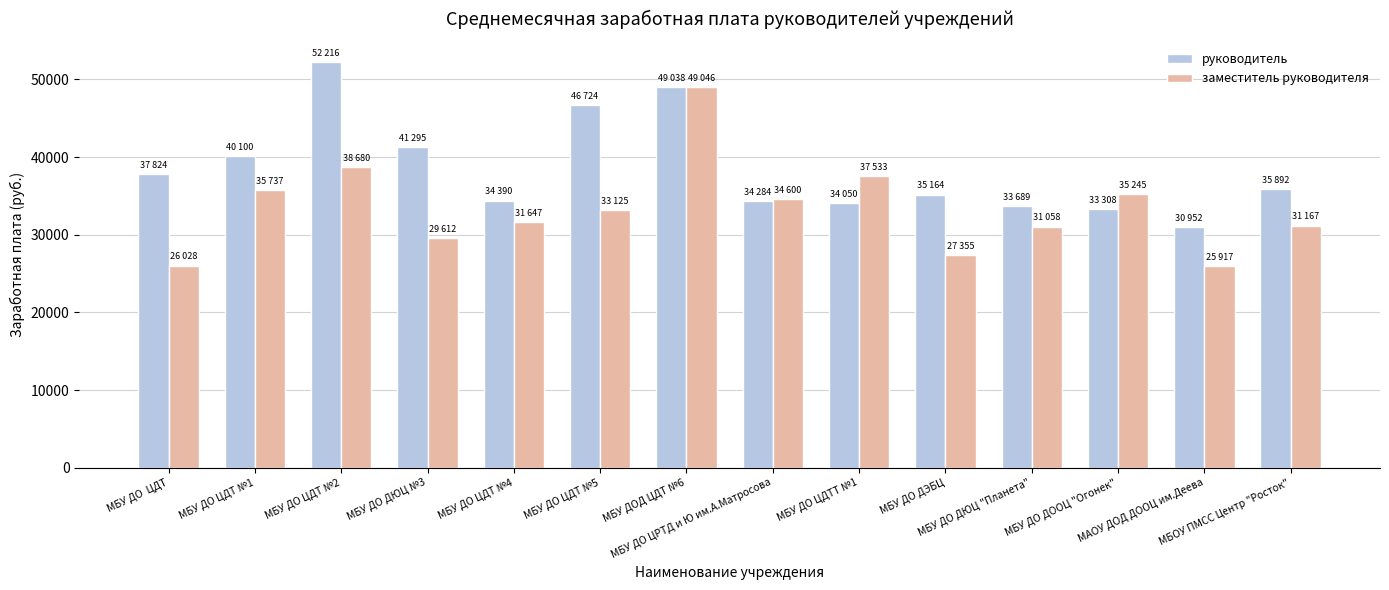

List the series in order of their overall mean, lowest first.

заместитель руководителя, руководитель